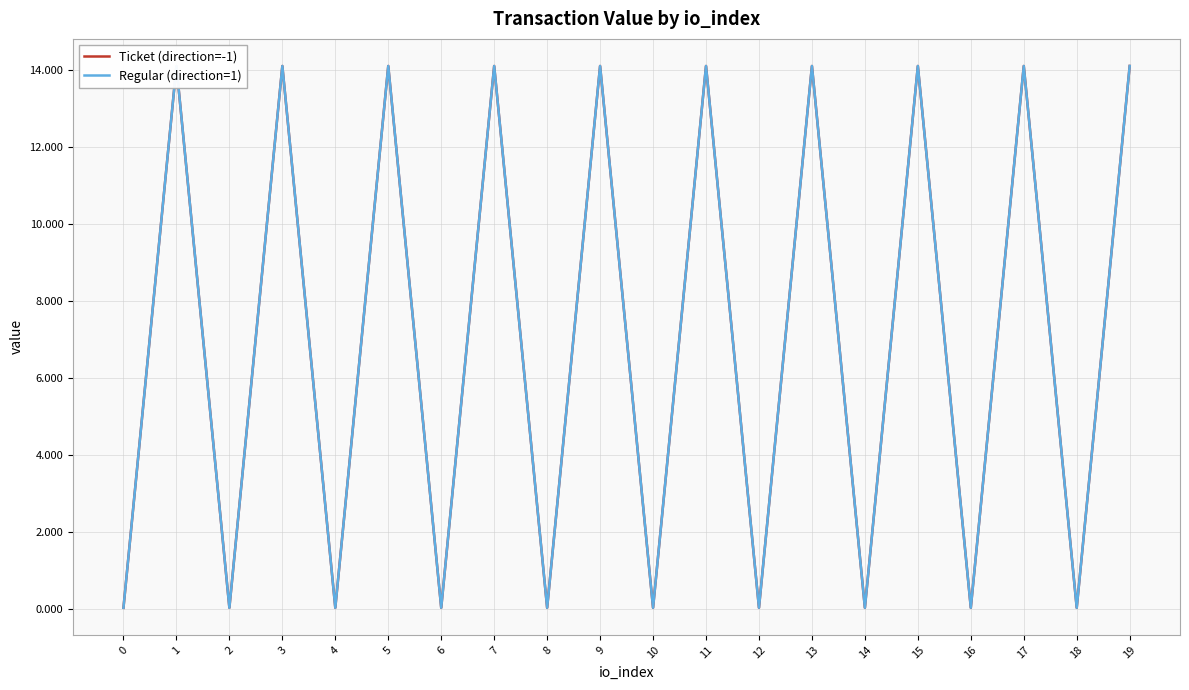

Which label corresponds to the largest value in the chart?

1